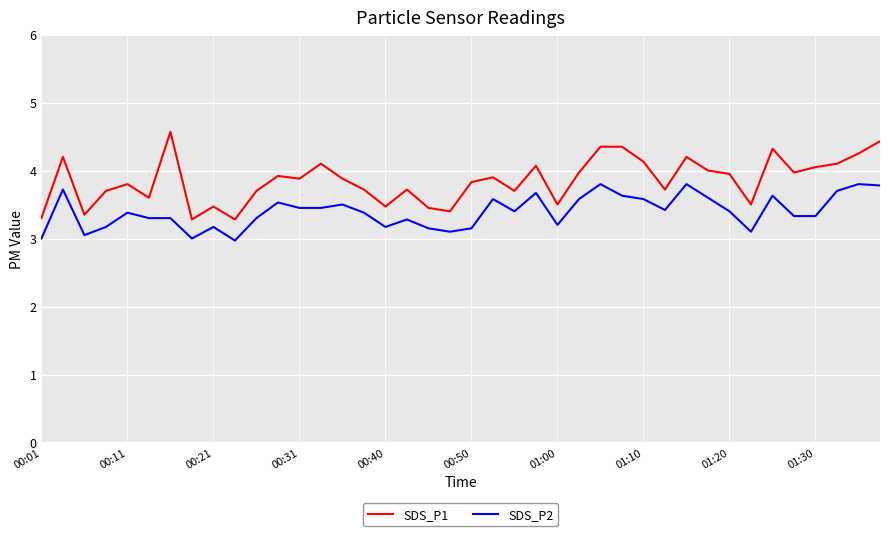

What is the minimum value shown in the chart?

3.0